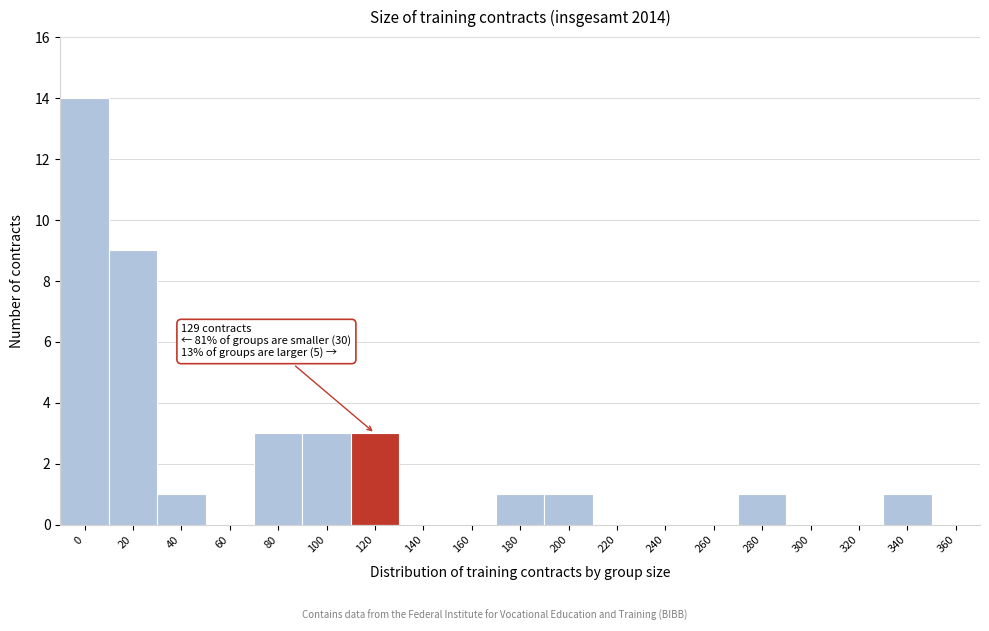

Reading right to left, what are all the values shown in this chart?

360=0	340=1	320=0	300=0	280=1	260=0	240=0	220=0	200=1	180=1	160=0	140=0	120=3	100=3	80=3	60=0	40=1	20=9	0=14